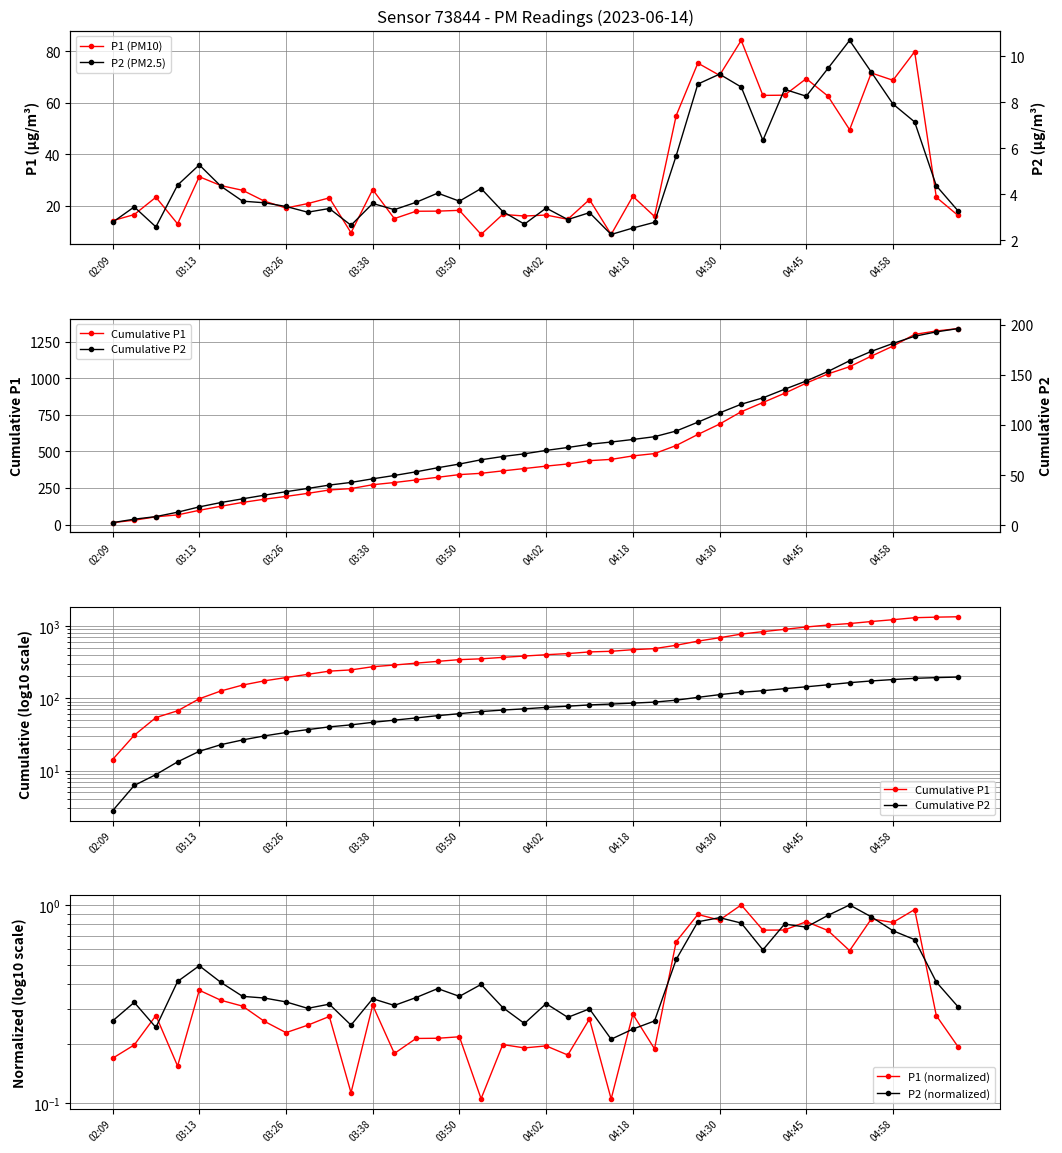

Reading right to left, what are all the values shown in this chart?

P1 (PM10): 16.2	23.3	79.9	68.8	71.7	49.6	62.6	69.4	63.0	62.9	84.3	70.7	75.5	55.1	15.8	23.7	8.8	22.4	14.8	16.4	16.0	16.6	8.9	18.2	17.9	17.9	15.0	26.3	9.5	23.1	20.9	19.1	21.8	26.0	27.9	31.3	13.0	23.3	16.6	14.2
P2 (PM2.5): 3.3	4.4	7.2	7.9	9.3	10.7	9.5	8.3	8.6	6.3	8.7	9.2	8.8	5.7	2.8	2.5	2.2	3.2	2.9	3.4	2.7	3.2	4.2	3.7	4.0	3.6	3.3	3.6	2.6	3.4	3.2	3.5	3.6	3.7	4.3	5.3	4.4	2.6	3.5	2.8
Cumulative P1: 1338.6	1322.4	1299.1	1219.1	1150.3	1078.7	1029.1	966.5	897.0	834.0	771.1	686.8	616.1	540.6	485.5	469.7	446.0	437.1	414.7	400.0	383.6	367.6	350.9	342.0	323.8	305.9	288.0	273.0	246.7	237.2	214.1	193.2	174.1	152.3	126.2	98.4	67.1	54.1	30.8	14.2
Cumulative P2: 196.3	193.0	188.6	181.5	173.6	164.2	153.5	144.1	135.8	127.2	120.9	112.2	103.0	94.2	88.5	85.7	83.2	80.9	77.7	74.8	71.4	68.7	65.5	61.2	57.5	53.5	49.8	46.5	42.9	40.2	36.9	33.6	30.2	26.5	22.8	18.5	13.2	8.8	6.2	2.8
P1 (normalized): 0.2	0.3	0.9	0.8	0.8	0.6	0.7	0.8	0.7	0.7	1.0	0.8	0.9	0.7	0.2	0.3	0.1	0.3	0.2	0.2	0.2	0.2	0.1	0.2	0.2	0.2	0.2	0.3	0.1	0.3	0.2	0.2	0.3	0.3	0.3	0.4	0.2	0.3	0.2	0.2
P2 (normalized): 0.3	0.4	0.7	0.7	0.9	1.0	0.9	0.8	0.8	0.6	0.8	0.9	0.8	0.5	0.3	0.2	0.2	0.3	0.3	0.3	0.3	0.3	0.4	0.3	0.4	0.3	0.3	0.3	0.2	0.3	0.3	0.3	0.3	0.3	0.4	0.5	0.4	0.2	0.3	0.3